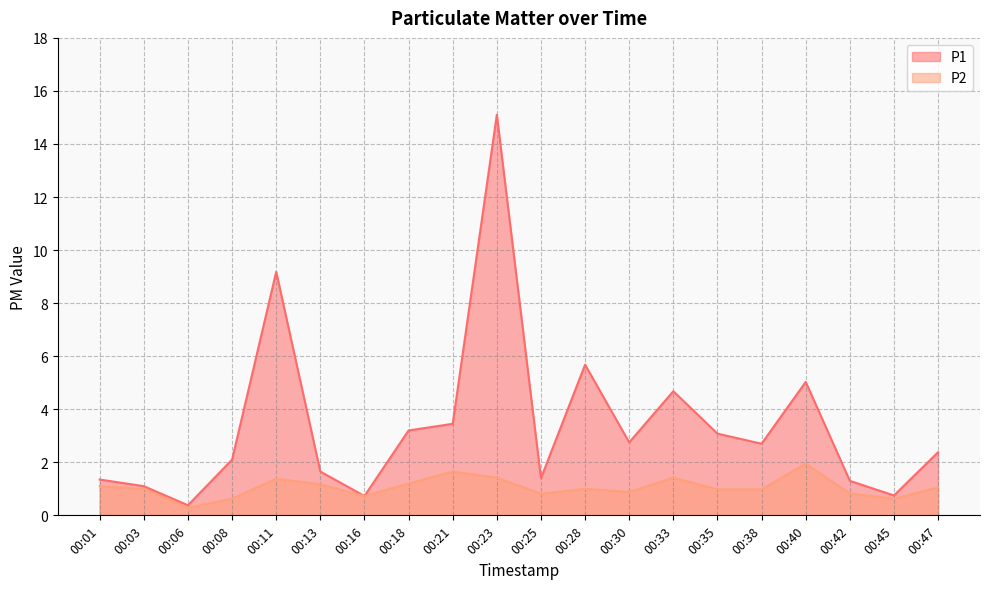

What is the total value across all series at 00:40?

7.0